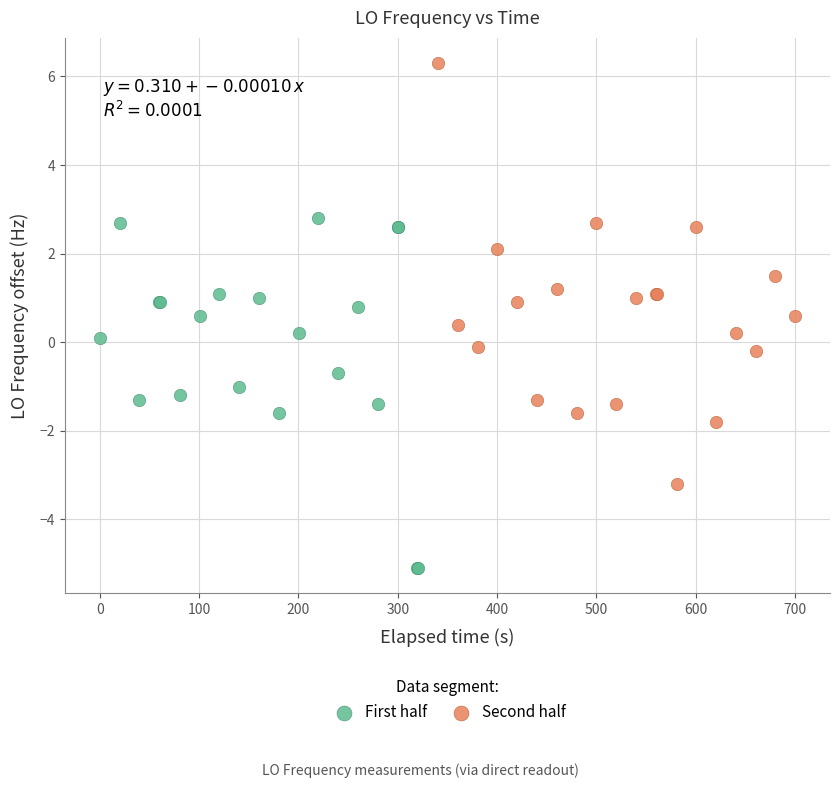

Which series has the largest Y range (max minus min)?

Second half